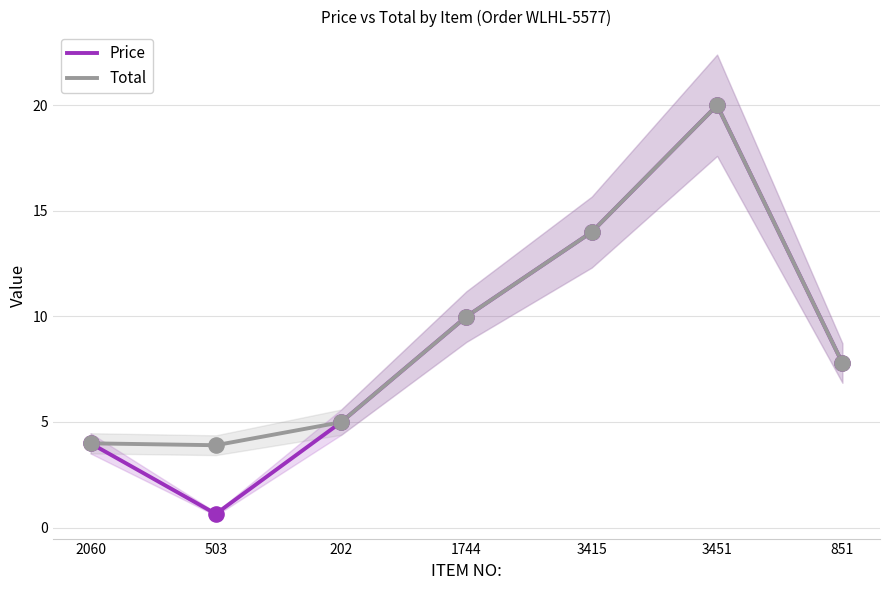

At which category is the sum across all series the highest?

3451